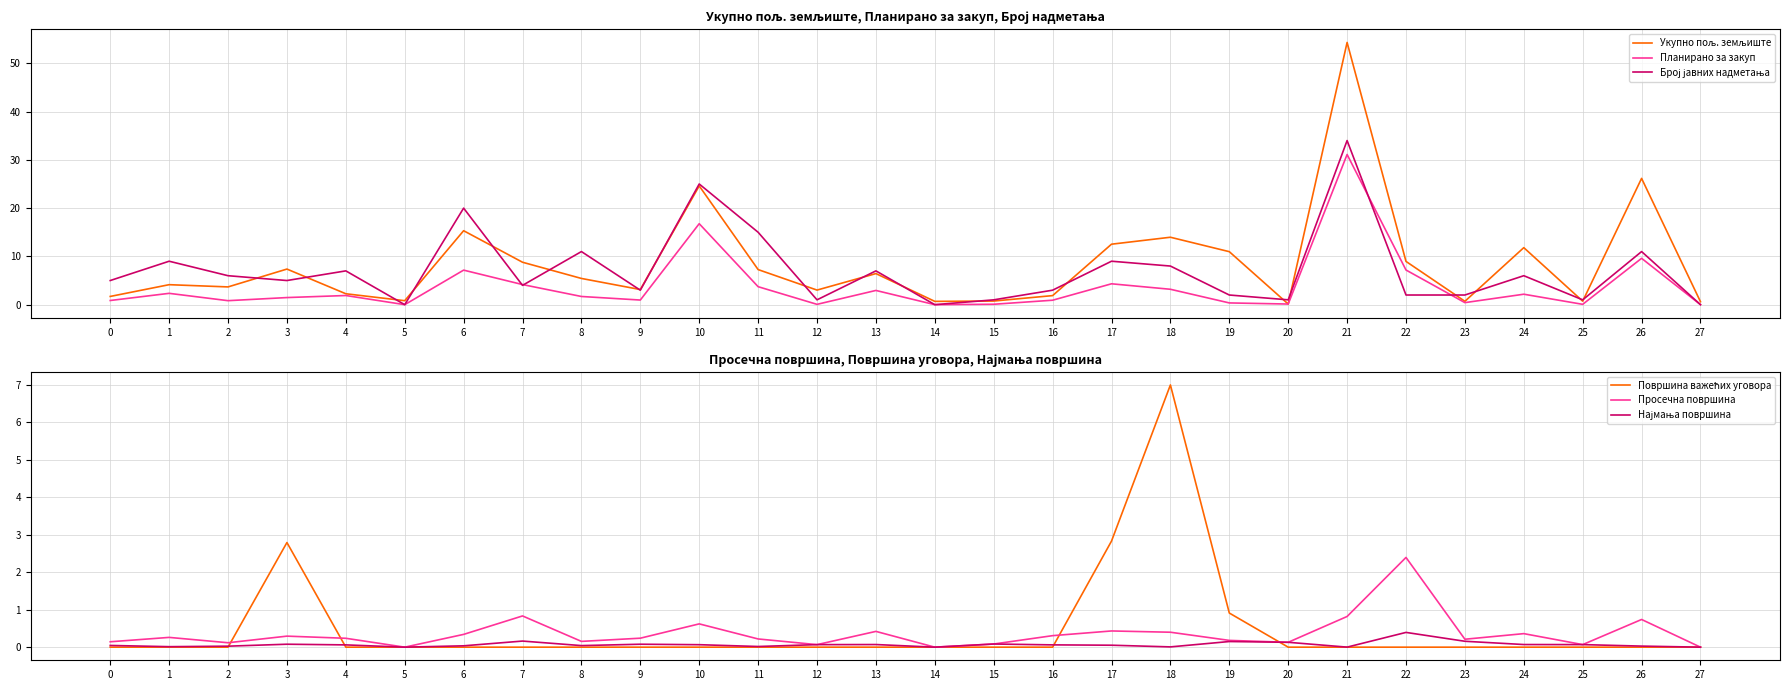

Rank the series by their maximum value, from lowest to highest.

Најмања површина, Просечна површина, Површина важећих уговора, Планирано за закуп, Број јавних надметања, Укупно пољ. земљиште